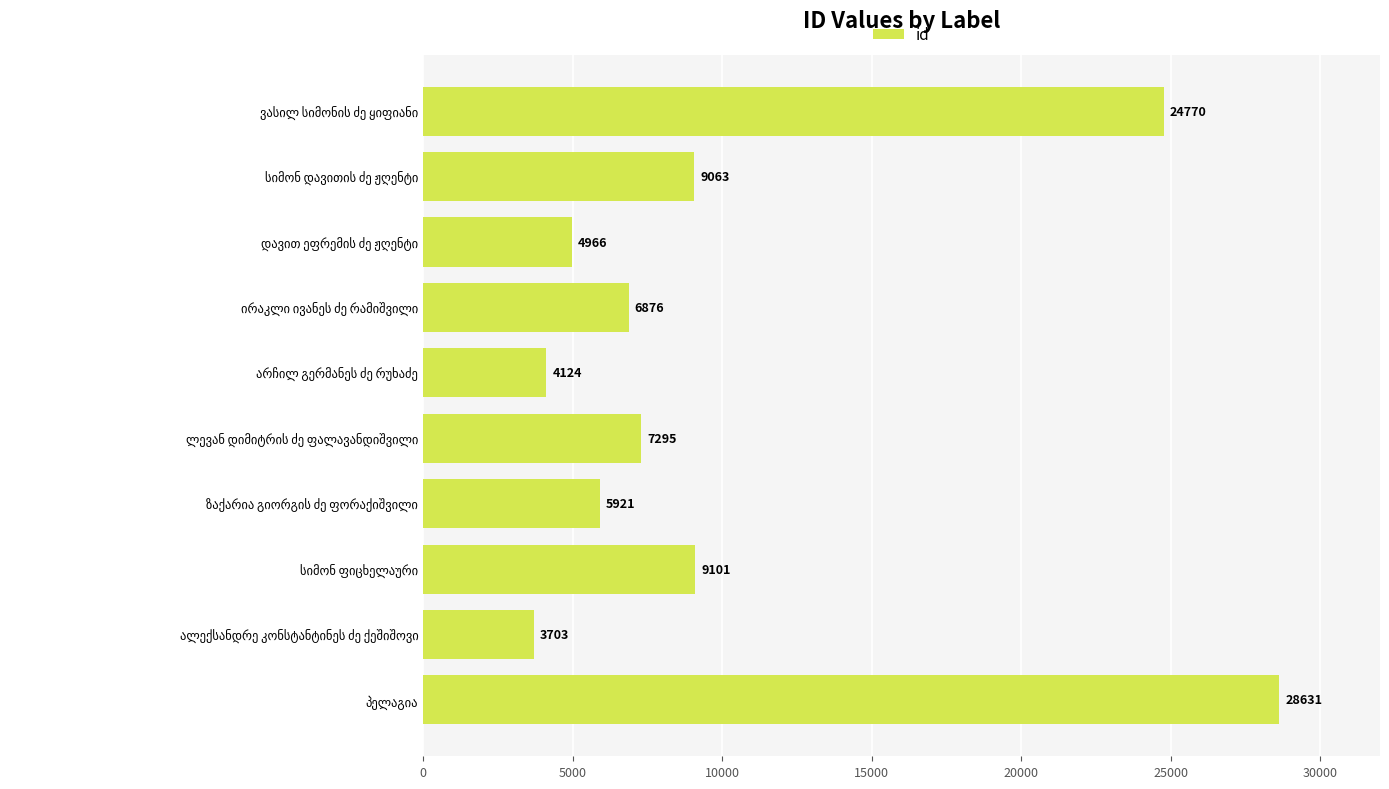

Reading bottom to top, what are all the values shown in this chart?

28631	3703	9101	5921	7295	4124	6876	4966	9063	24770